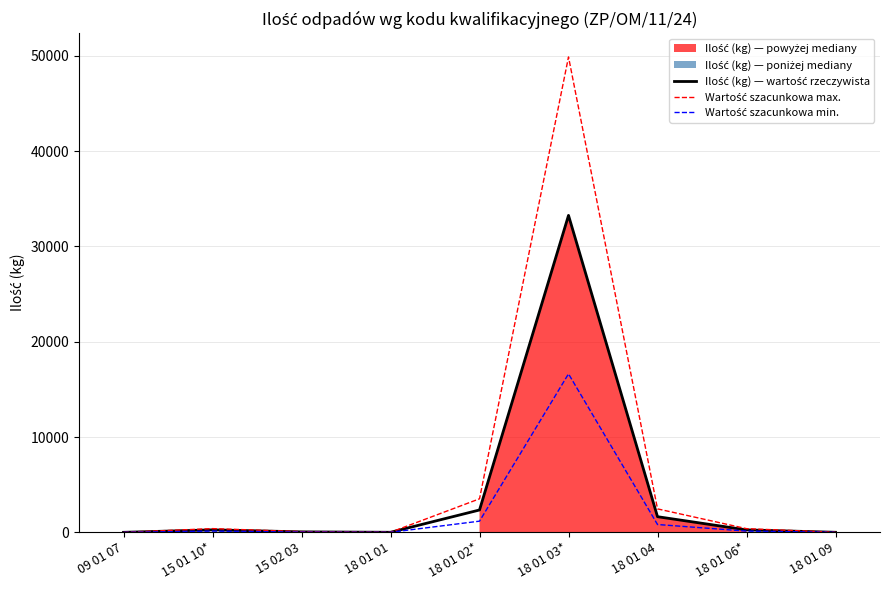

What is the sum of the Ilość (kg) — wartość rzeczywista values at 18 01 06* and 18 01 02*?

2602.0